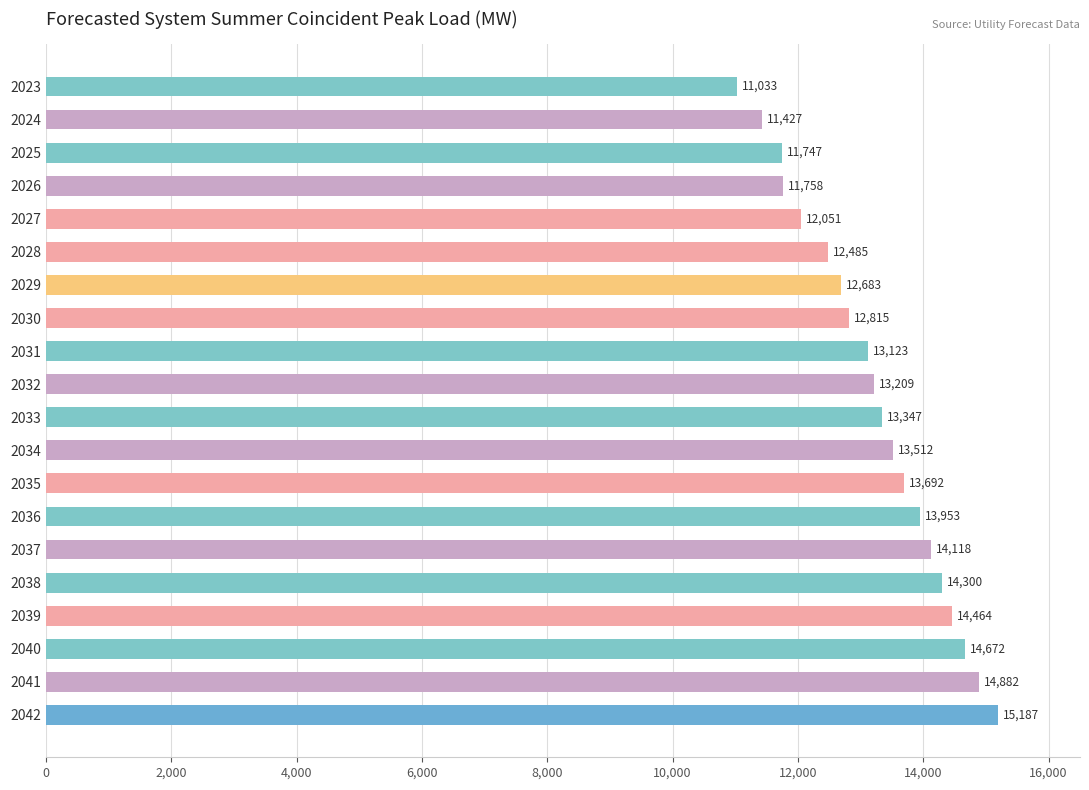

True or false: the data shows 3281.2 at 2023.

False